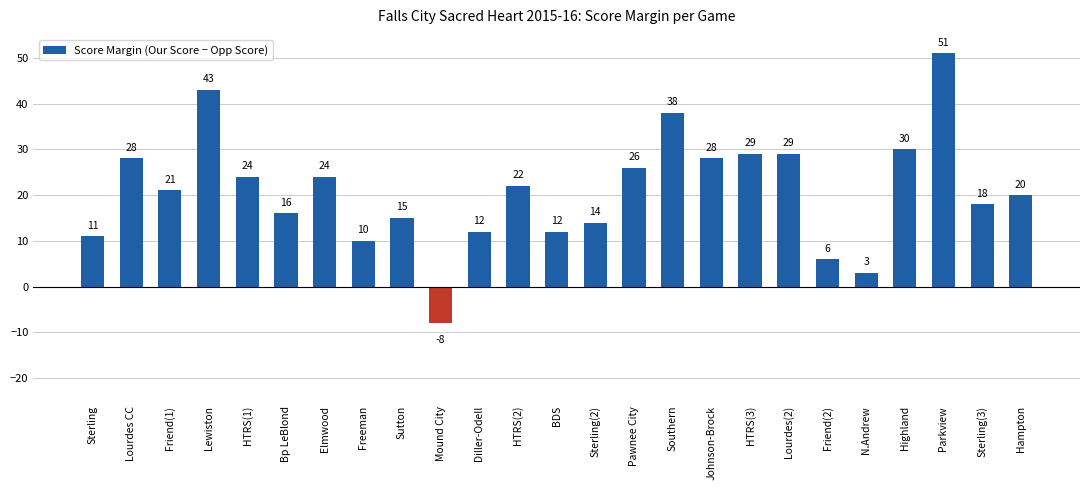

What is the maximum value shown in the chart?

51